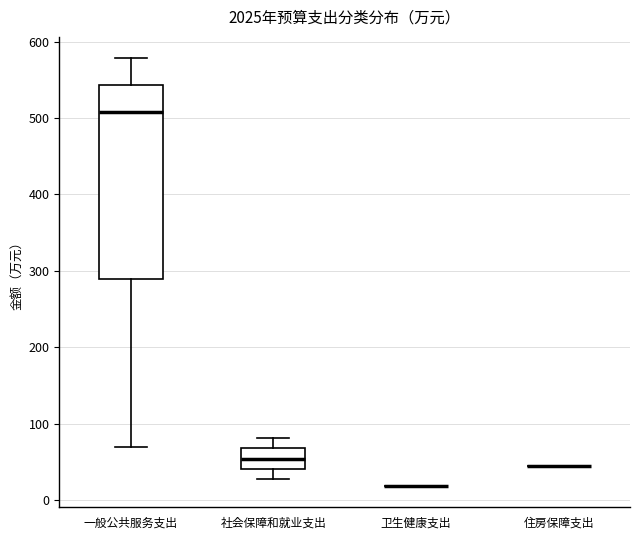

Comparing the boxes themselves (not the whiskers), which one is the tallest?

一般公共服务支出